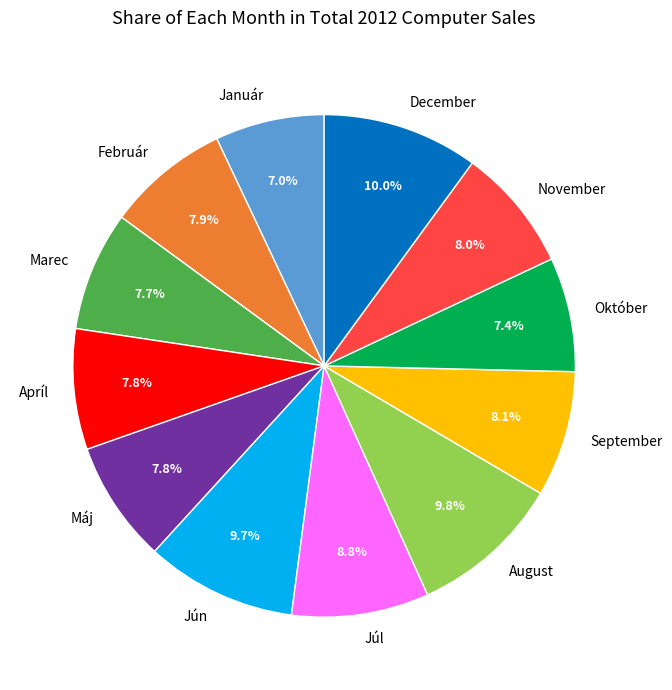

How many segments does this pie chart have?

12